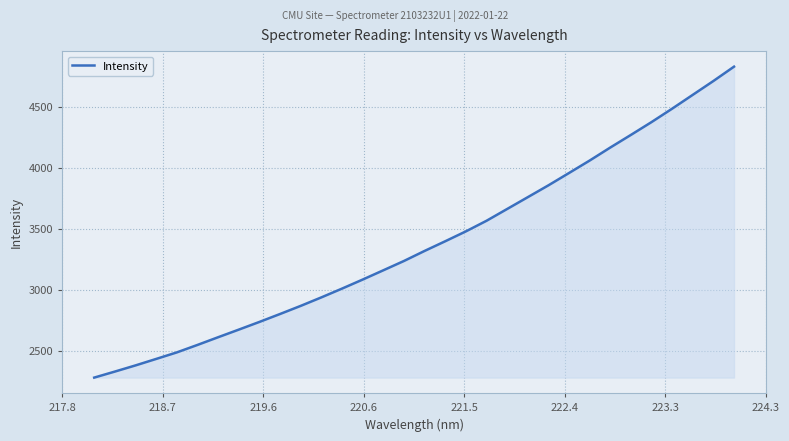

What is the minimum value shown in the chart?

2282.0